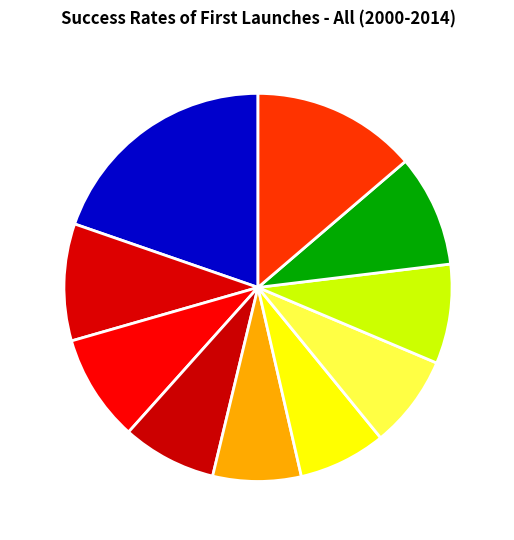

How many slices are in this pie chart?

10